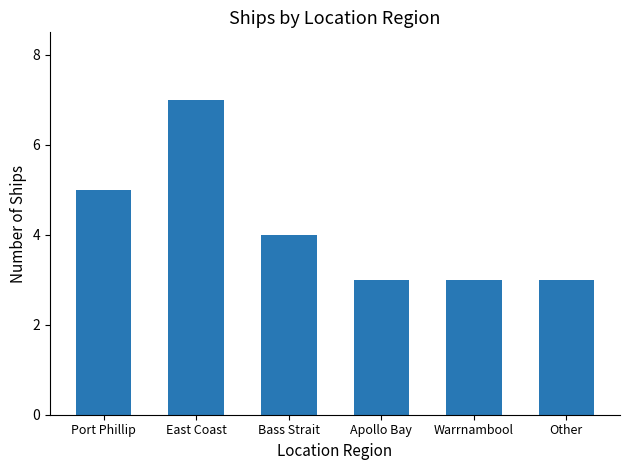

True or false: the data shows 6 at Bass Strait.

False